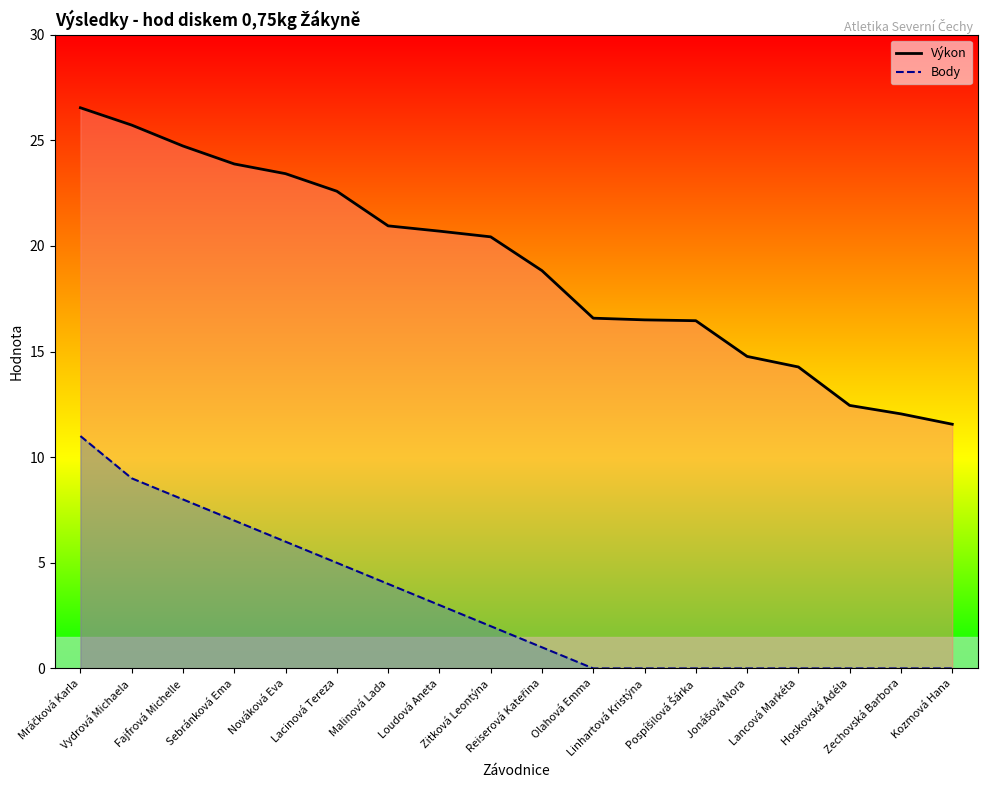

True or false: Výkon and Body cross at least once.

False